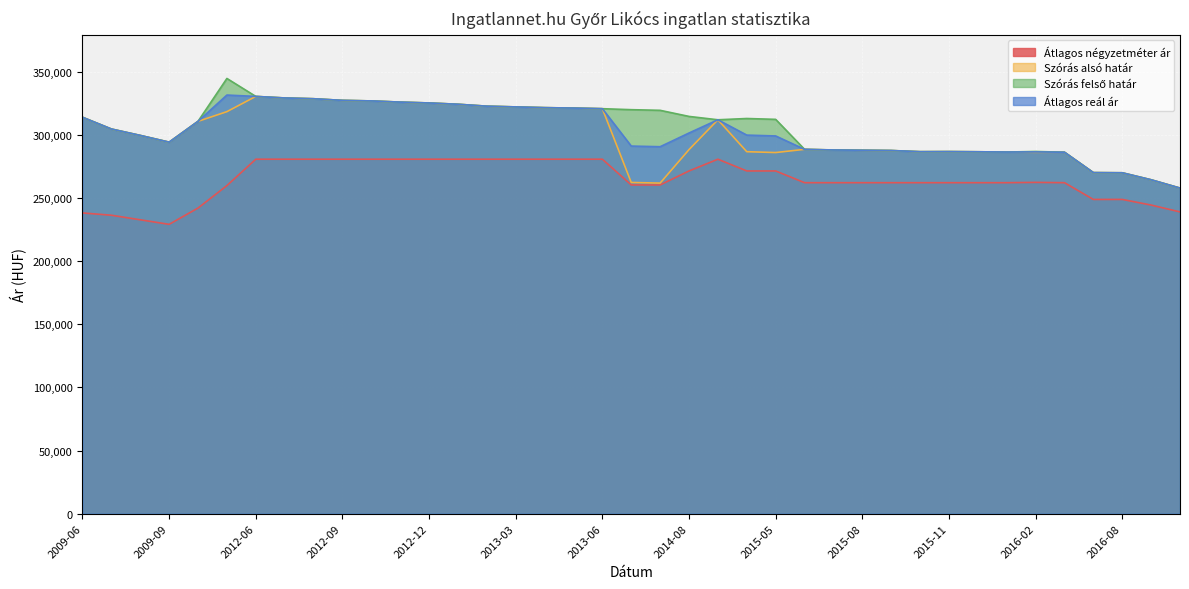

True or false: Szórás felső határ has a value of 322200 at 2013-03.

True